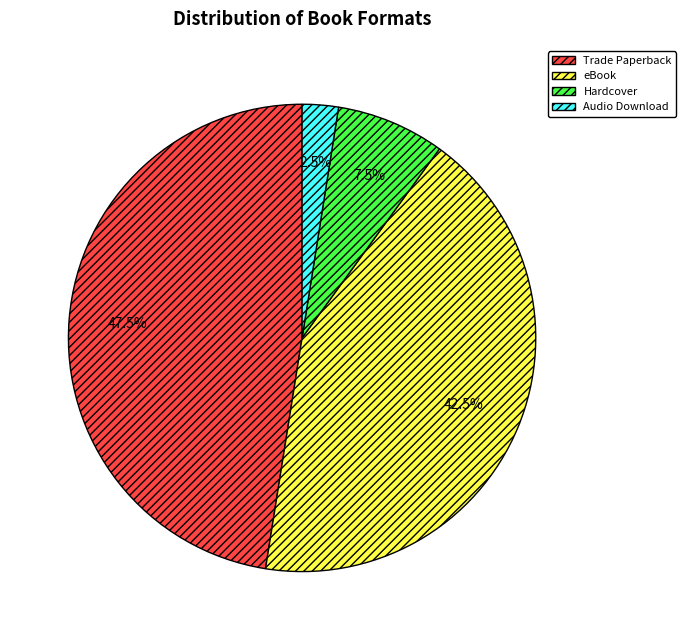

Is there any slice that represents more than half of the pie?

No